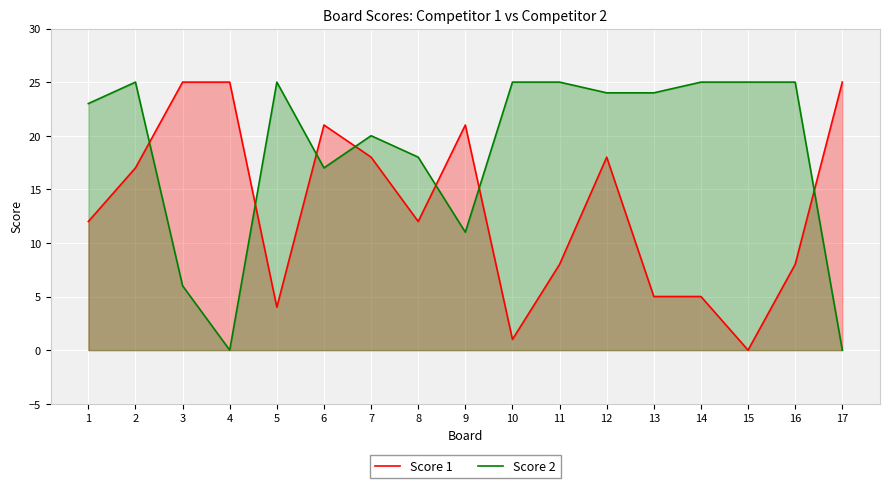

How many lines are shown in the chart?

2